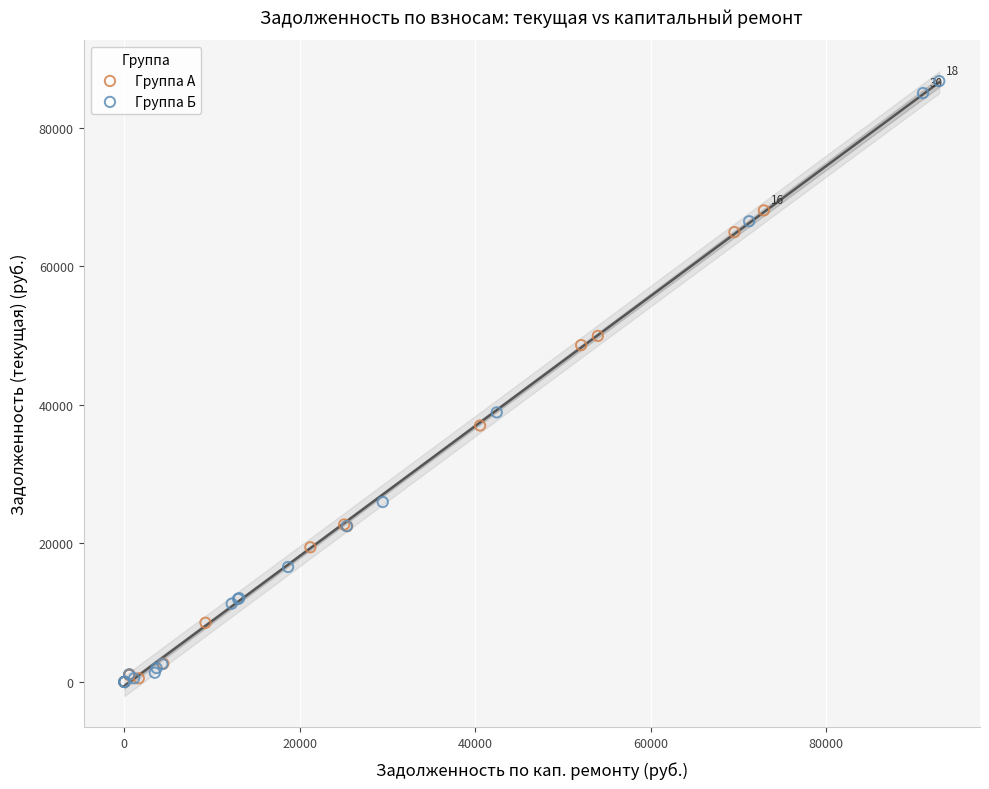

What are all the series names shown in the legend?

Группа А, Группа Б